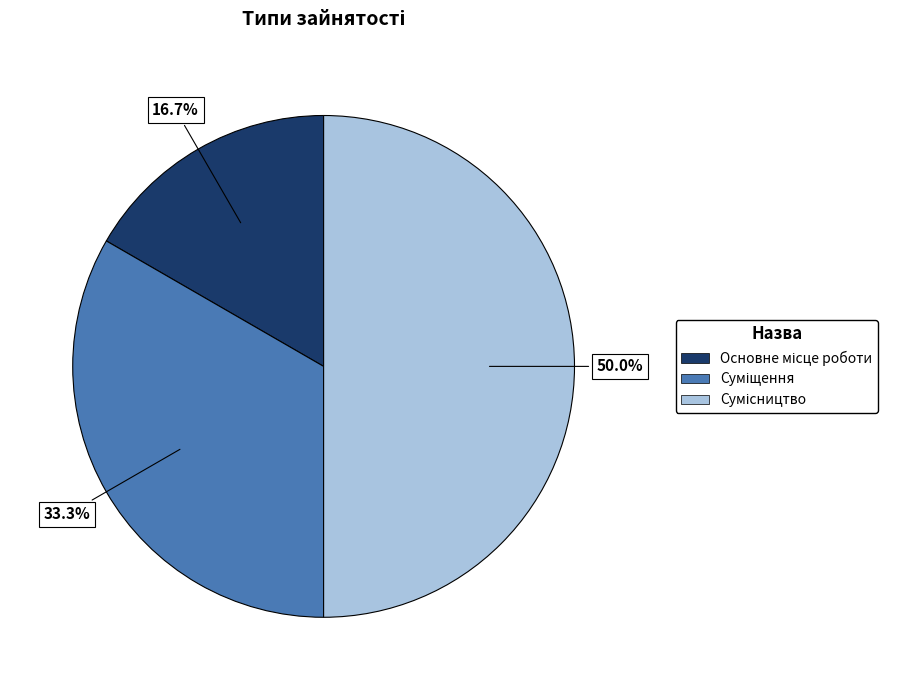

What percentage is the Сумісництво slice, to the nearest percent?

50%